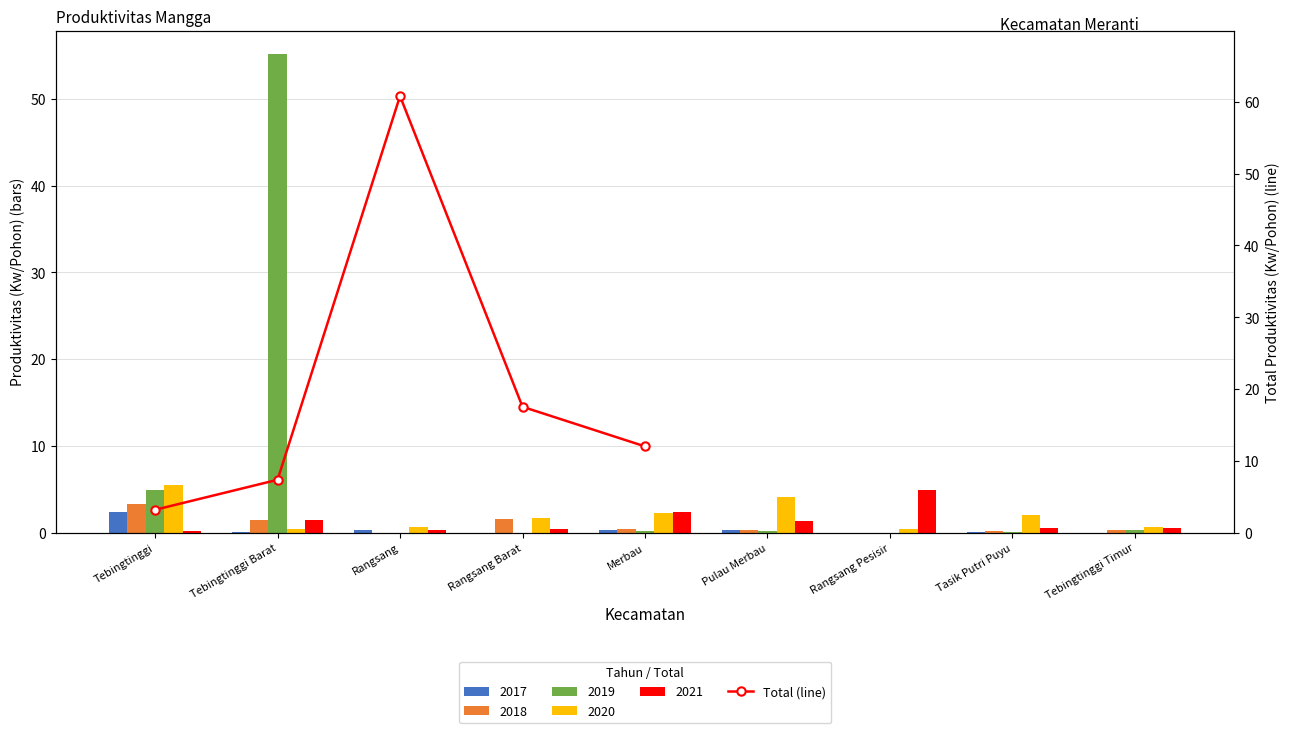

What is the sum of all values?

100.9